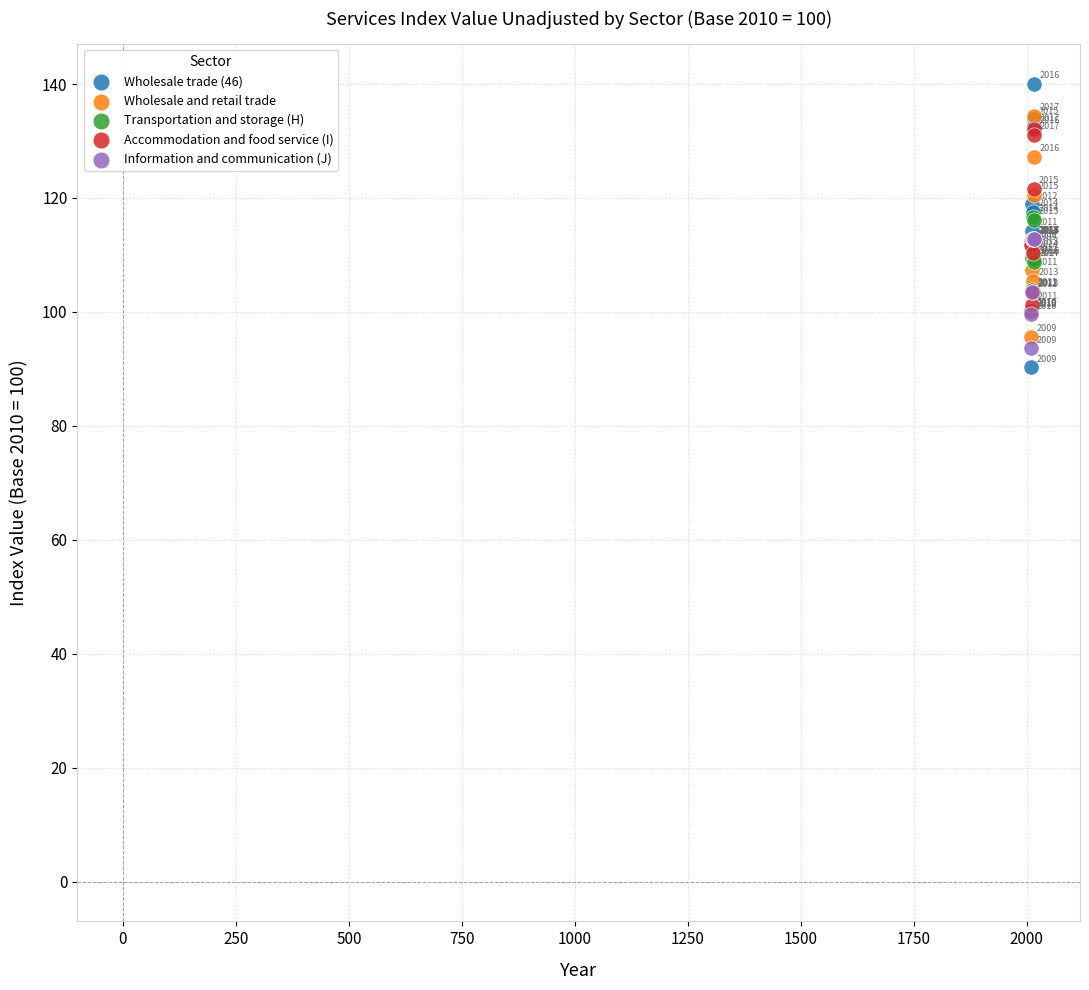

In the Transportation and storage (H) series, what Y value is closest to 108?

108.8